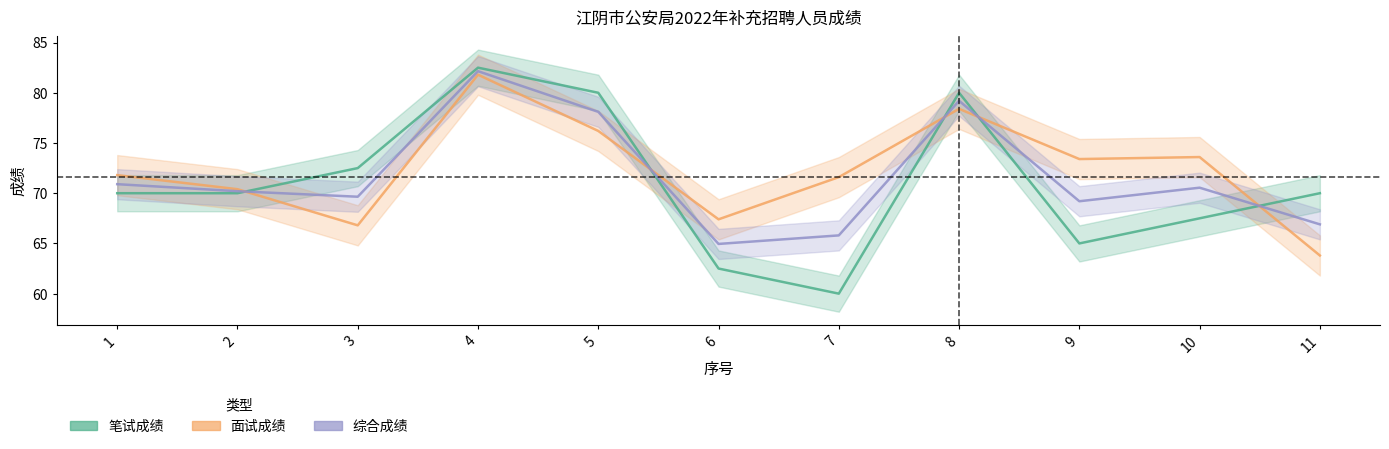

How many values in the 综合成绩 series are below 70?

5